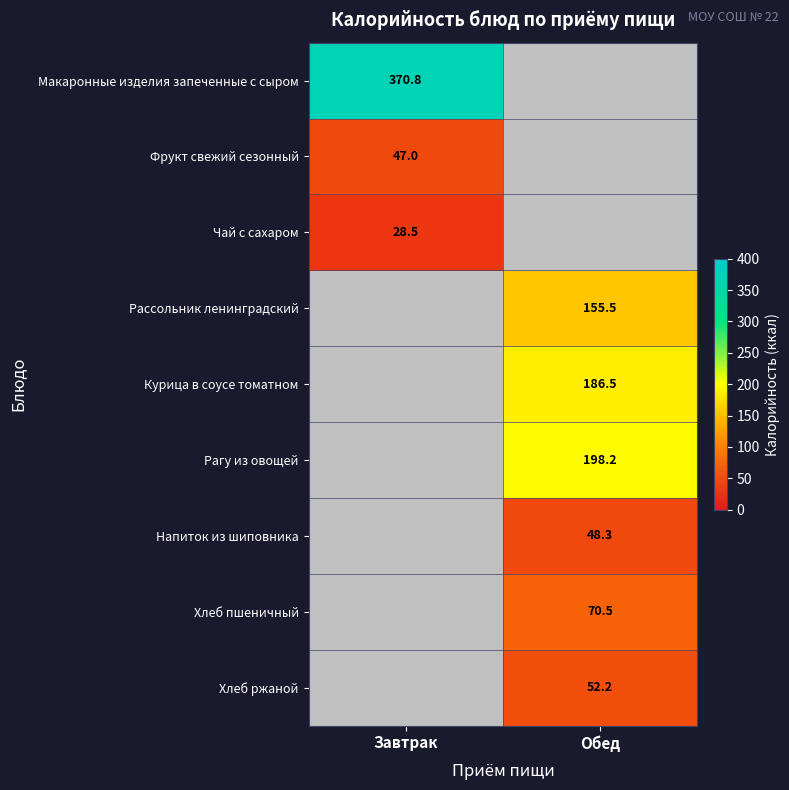

True or false: Хлеб пшеничный has a value of 117.1 at Обед.

False